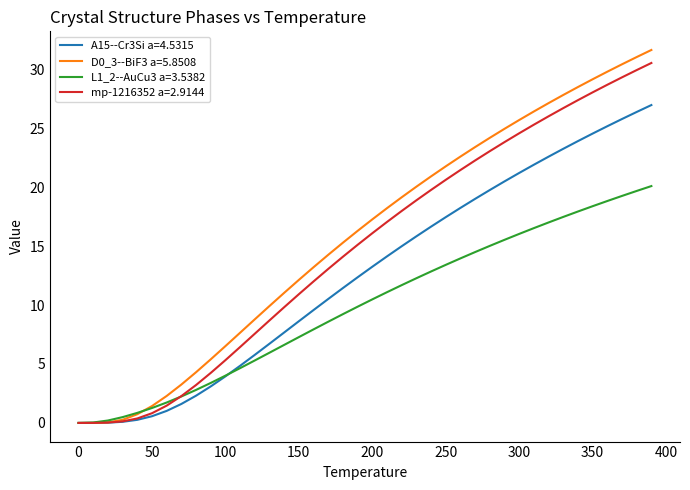

What is the difference between the maximum and minimum values in the L1_2--AuCu3 a=3.5382 series?

20.1